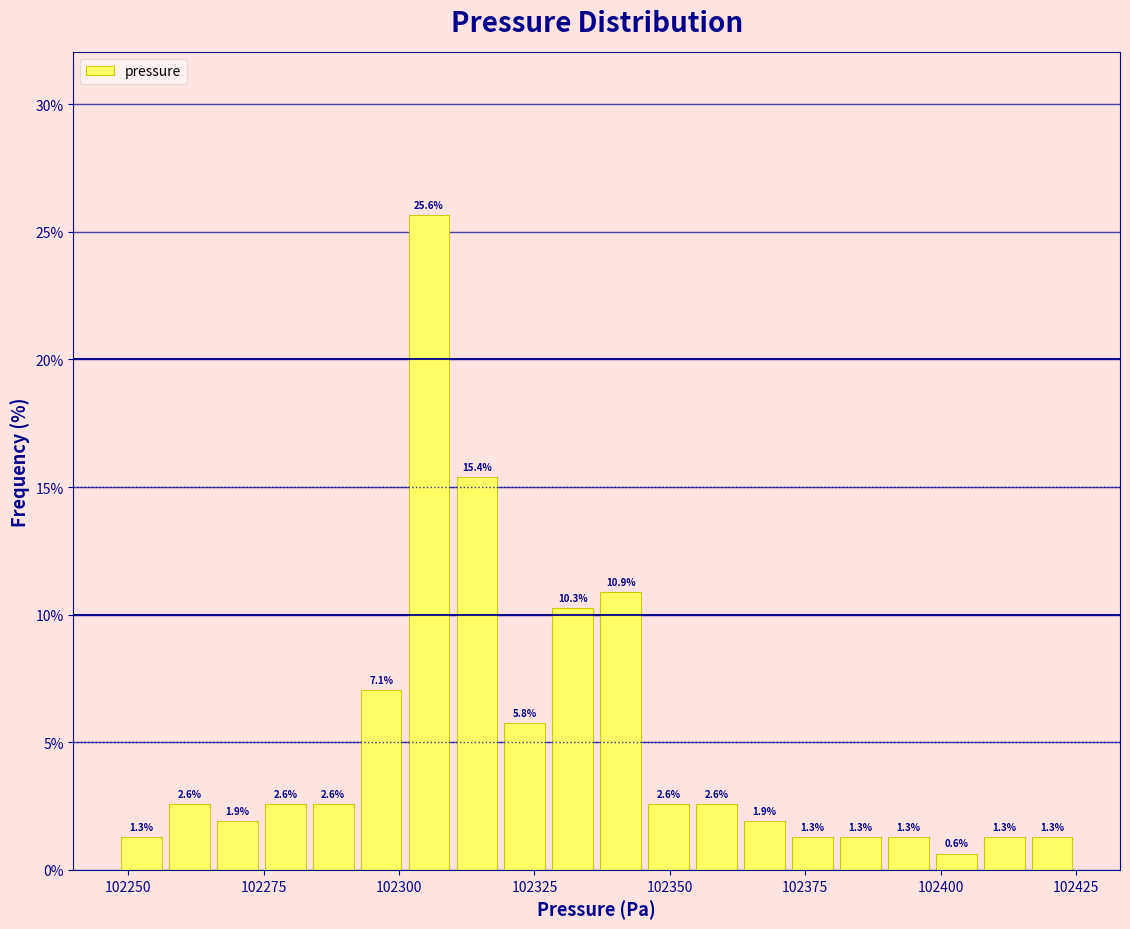

Around what value on the x-axis is the tallest bar? Give the approximate position of its centre, as read against the axis.

102305